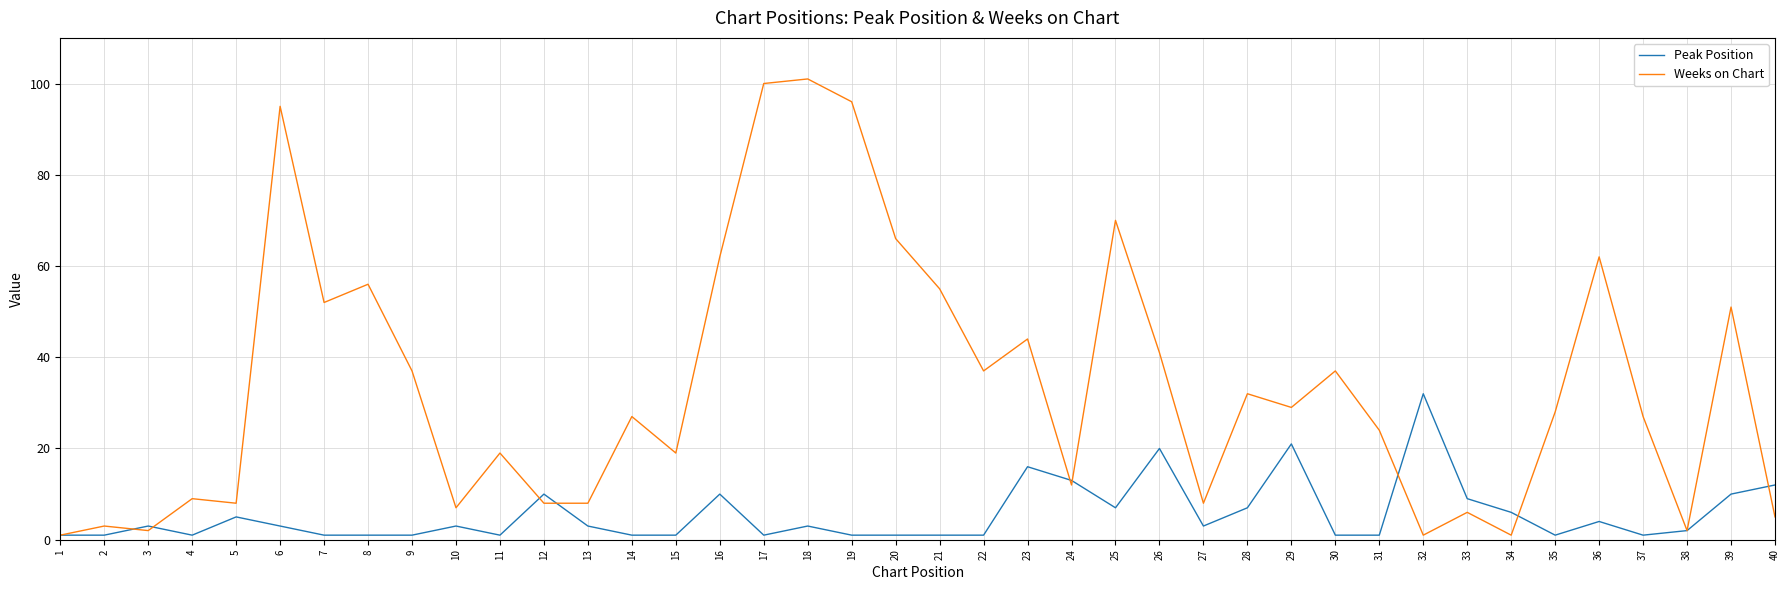

What are all the series names shown in the legend?

Peak Position, Weeks on Chart